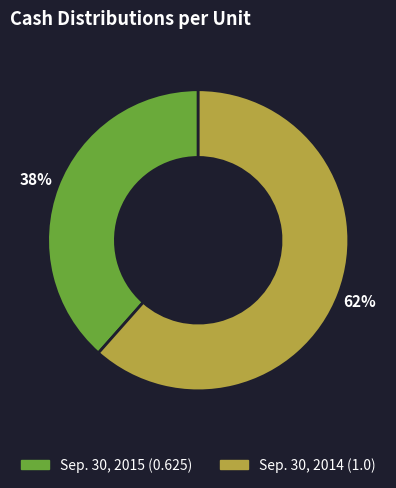

Count the number of slices in the pie.

2